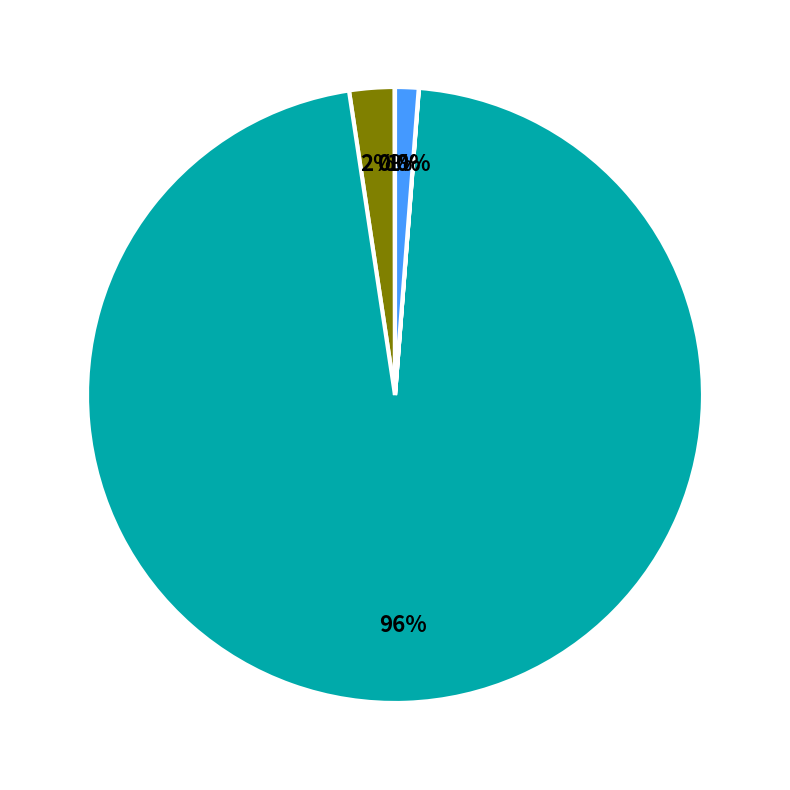

Is there any slice that represents more than half of the pie?

Yes